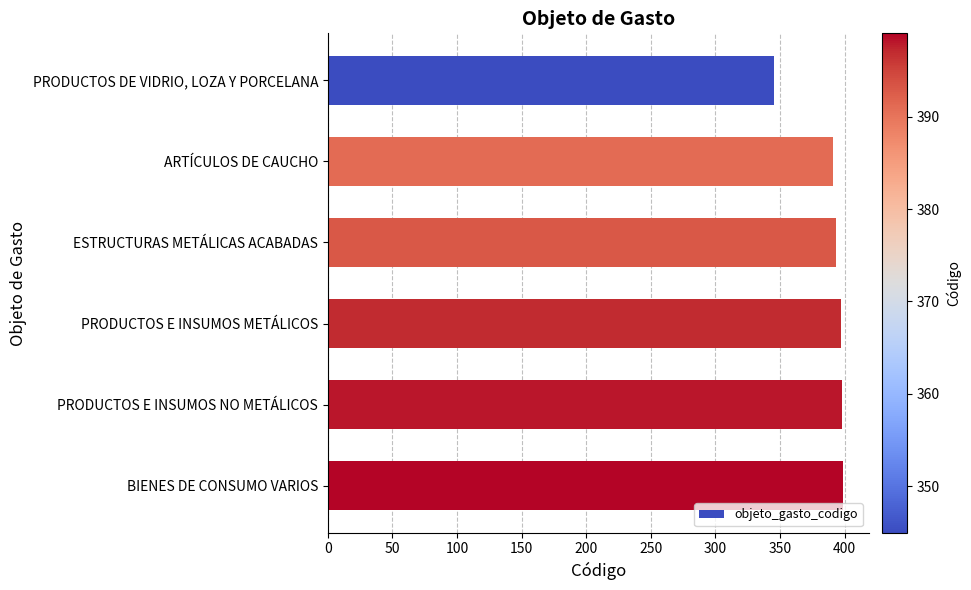

What is the change in value from PRODUCTOS DE VIDRIO, LOZA Y PORCELANA to BIENES DE CONSUMO VARIOS?

+54